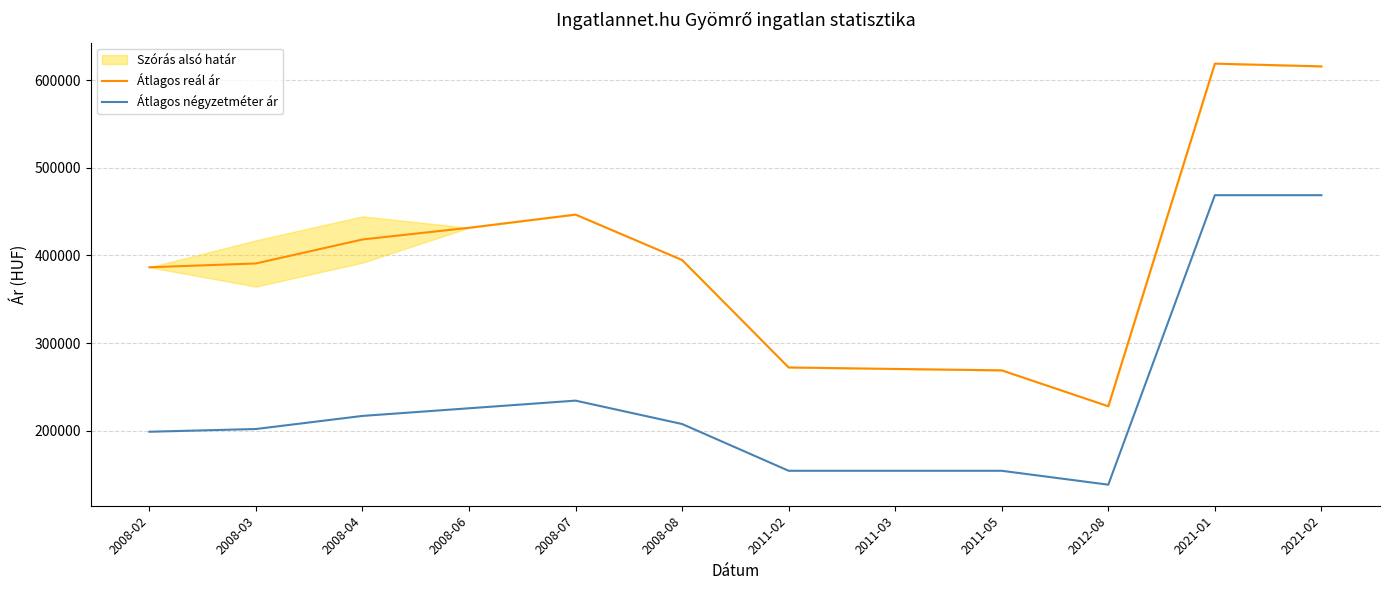

What is the approximate value of Átlagos reál ár at 2011-05, to the nearest 10?

268830